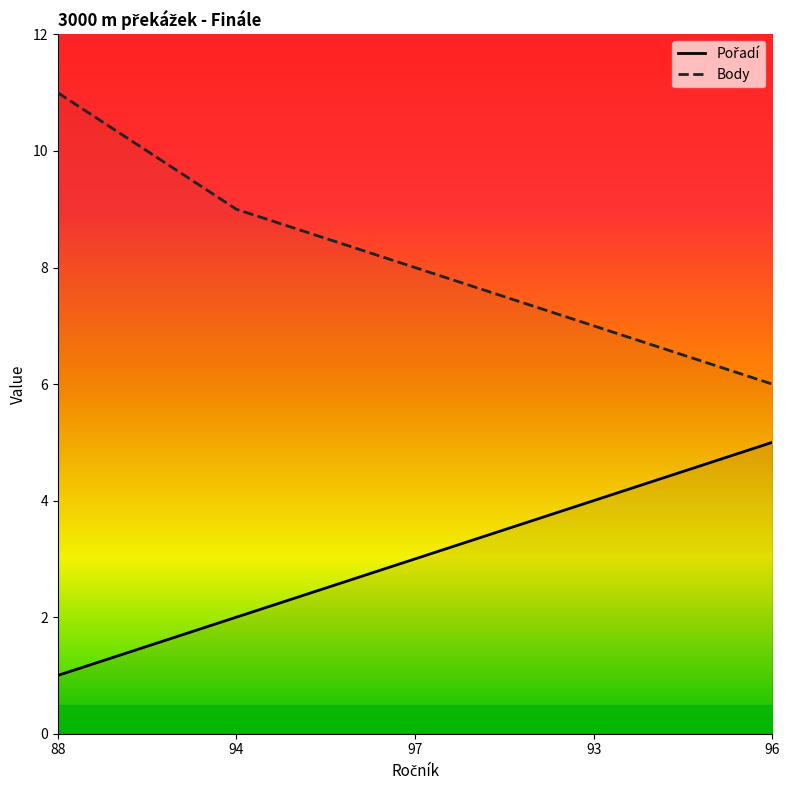

Rank the series at 96 from lowest to highest value.

Pořadí, Body